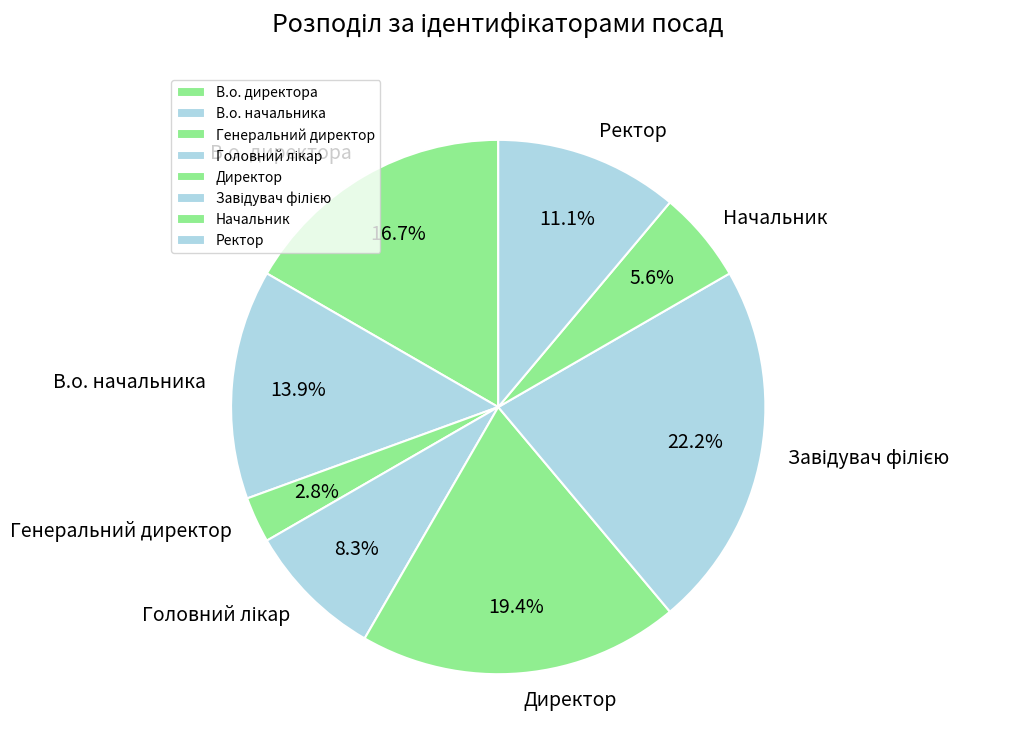

To the nearest percent, what is the difference between the В.о. директора and В.о. начальника slice percentages?

3%